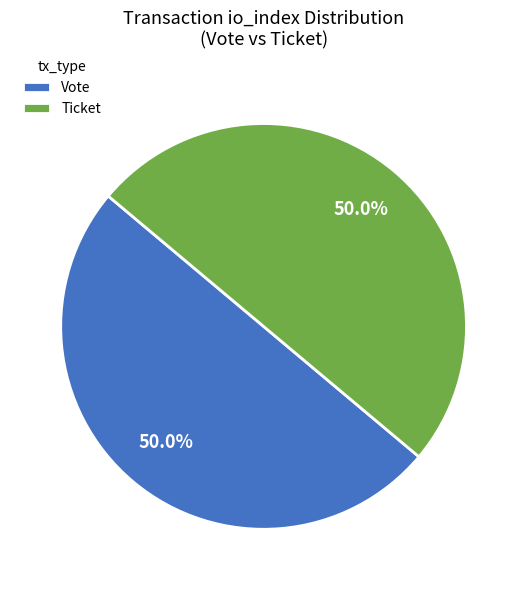

What is the total percentage of Ticket and Vote?

100.0%